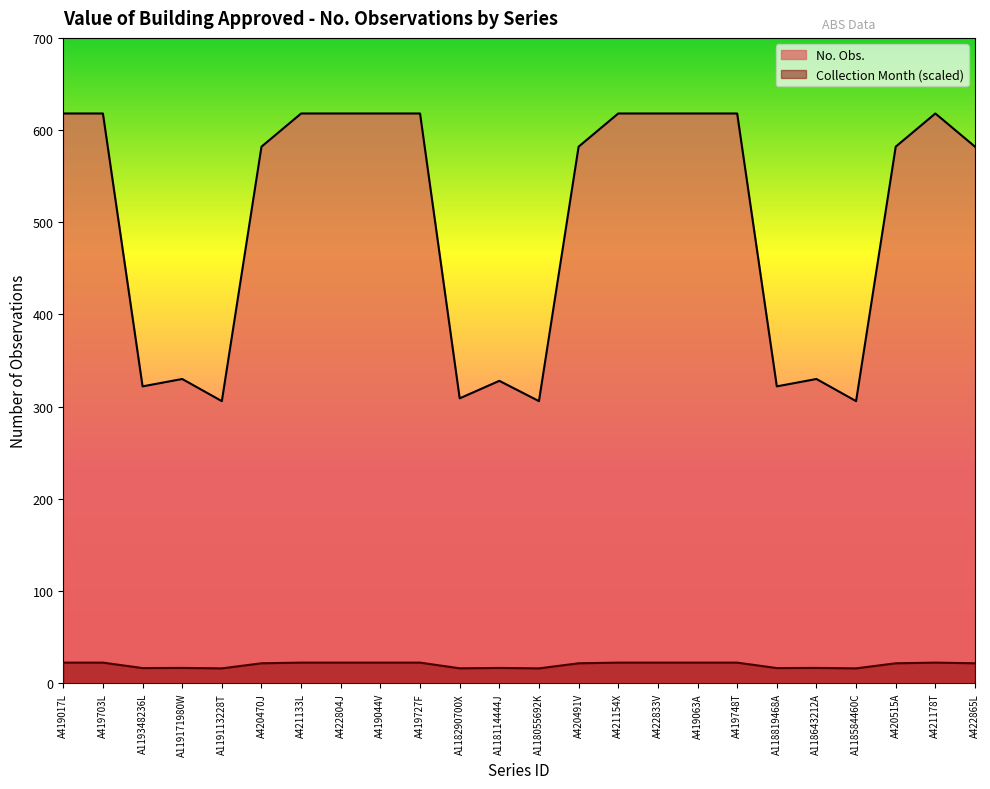

What is the smallest value displayed?

16.1